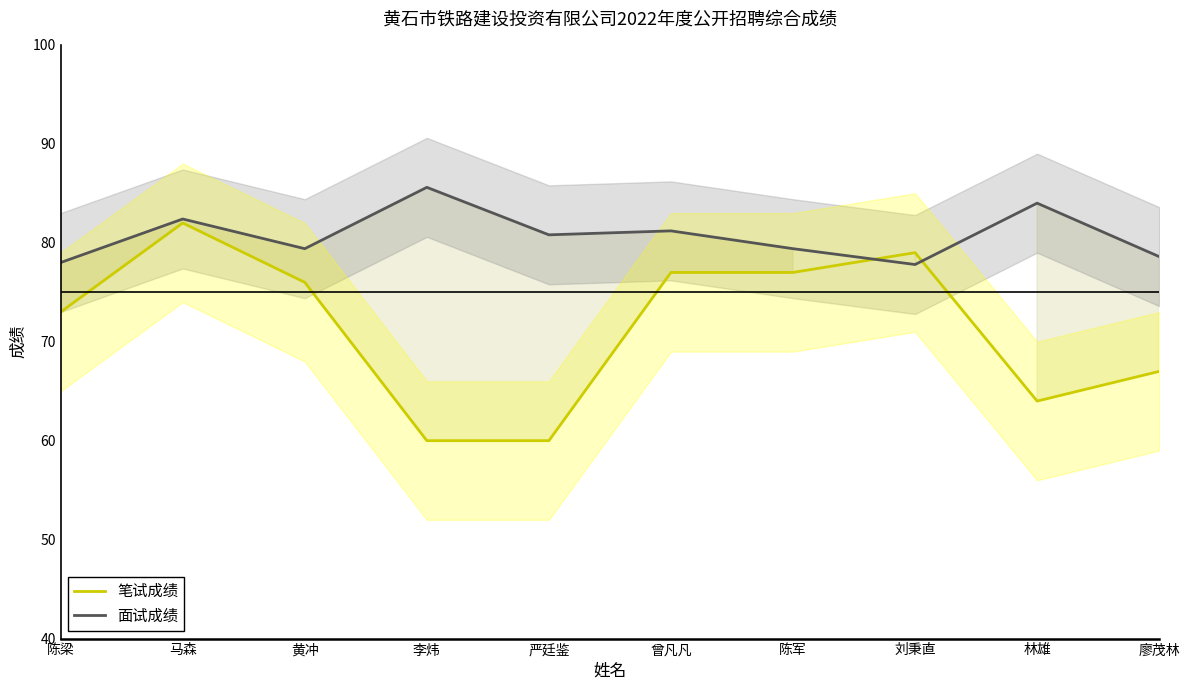

How many times do 面试成绩 and 笔试成绩 cross each other?

2